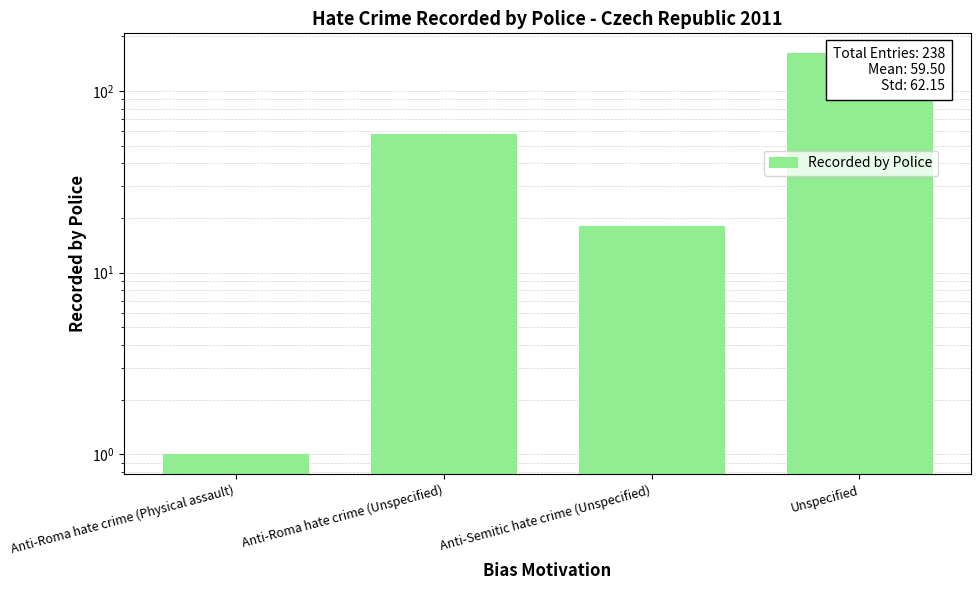

What is the average value?

60